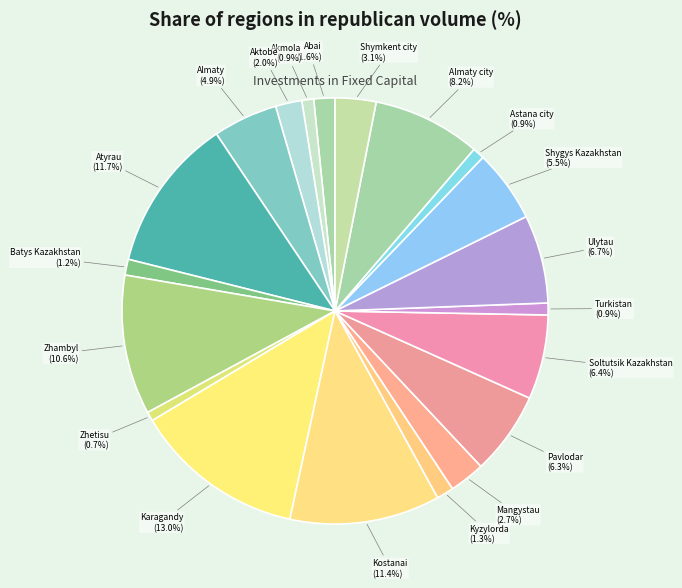

To the nearest percent, what portion does Abai represent?

2%